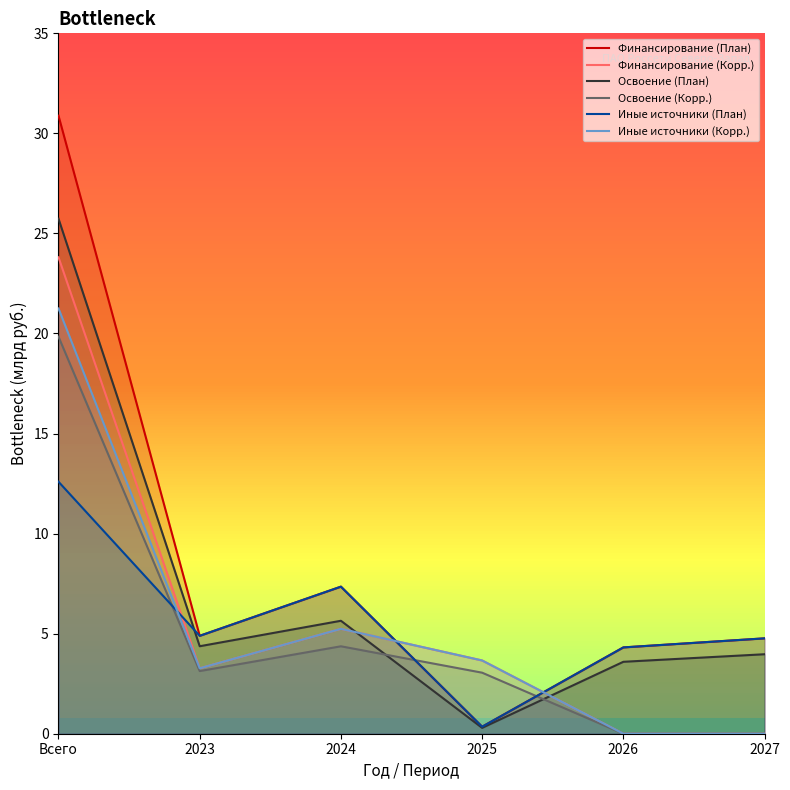

List the series in order of their peak value, highest first.

Финансирование (План), Освоение (План), Финансирование (Корр.), Иные источники (Корр.), Освоение (Корр.), Иные источники (План)